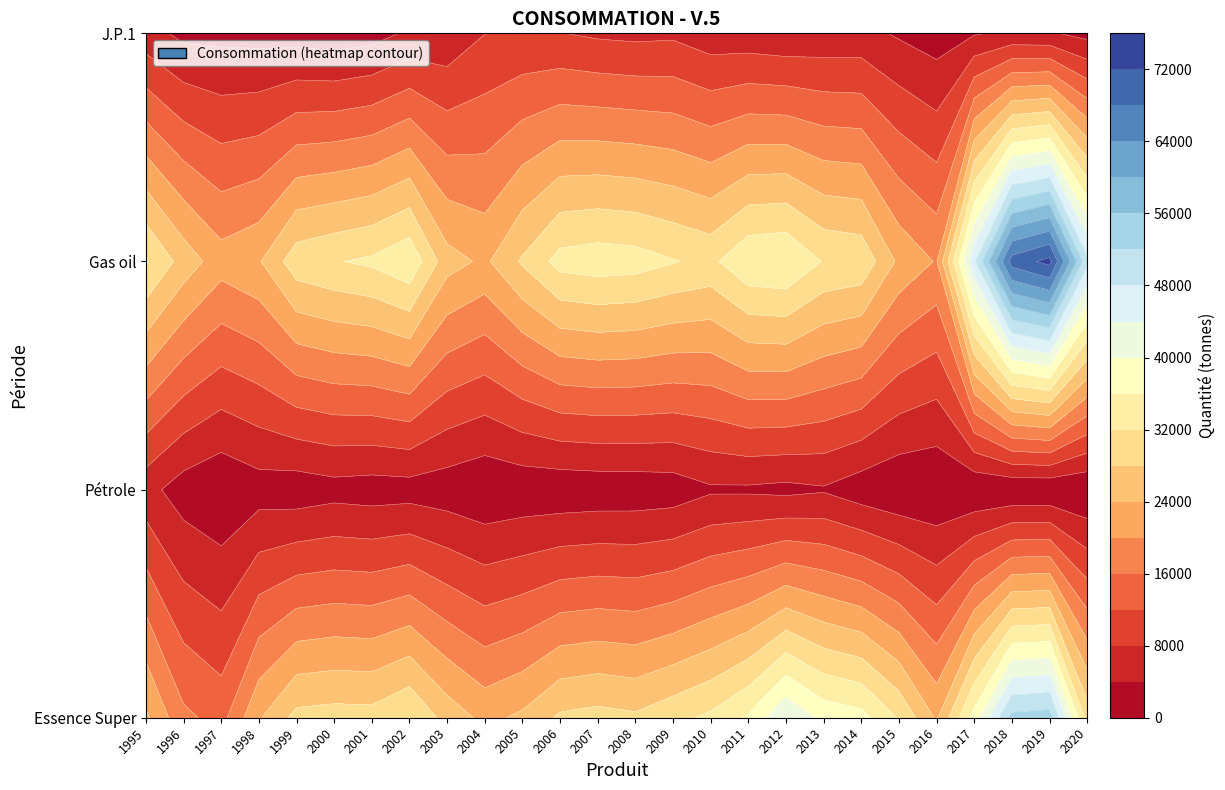

At 1999, list the series in order from smallest to largest.

Pétrole, J.P.1, Essence Super, Gas oil